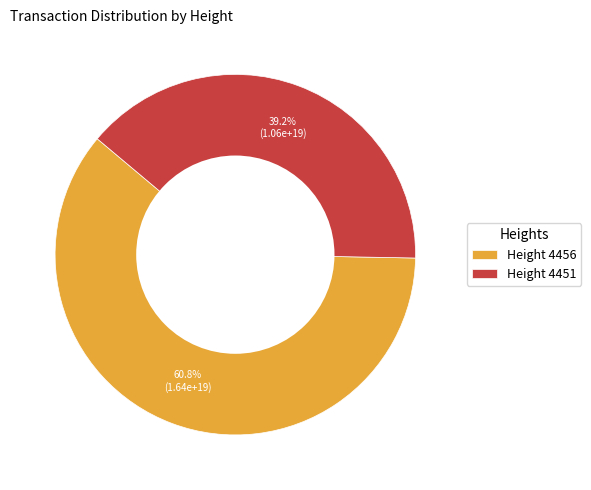

Which category has the smallest portion of the pie?

Height 4451